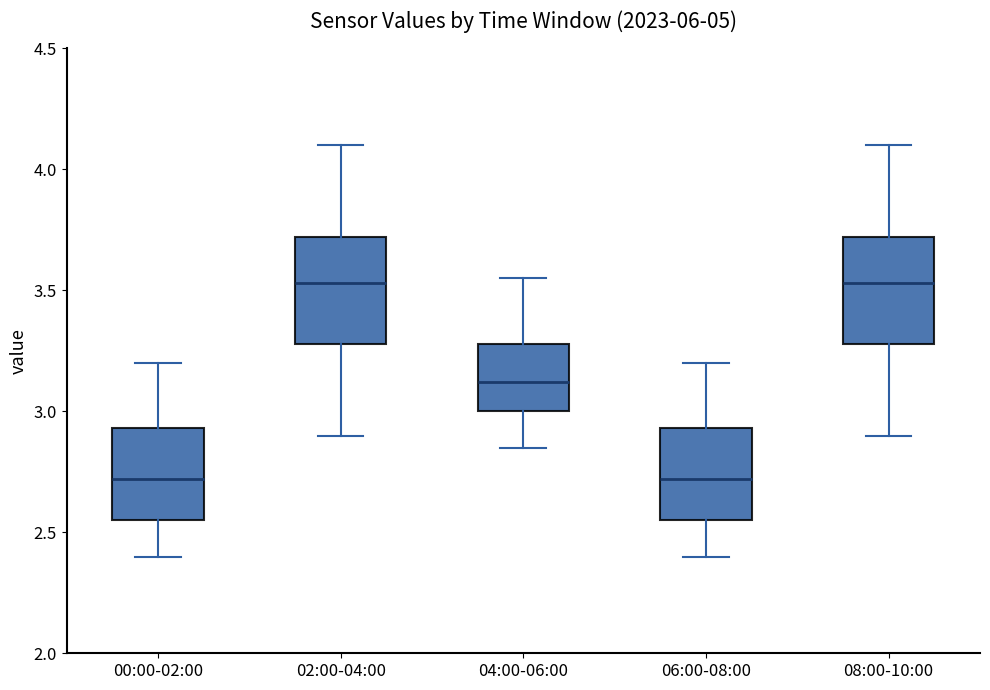

Reading left to right, read every box against the y-axis: the position of its median line, the range the box covers, and the ends of its whiskers. The values are not printed on the chart, so give them approximately, as read against the axis.

00:00-02:00: median 2.70, box 2.55 to 2.95, whiskers 2.40 to 3.20
02:00-04:00: median 3.55, box 3.30 to 3.70, whiskers 2.90 to 4.10
04:00-06:00: median 3.10, box 3.00 to 3.30, whiskers 2.85 to 3.55
06:00-08:00: median 2.70, box 2.55 to 2.95, whiskers 2.40 to 3.20
08:00-10:00: median 3.55, box 3.30 to 3.70, whiskers 2.90 to 4.10